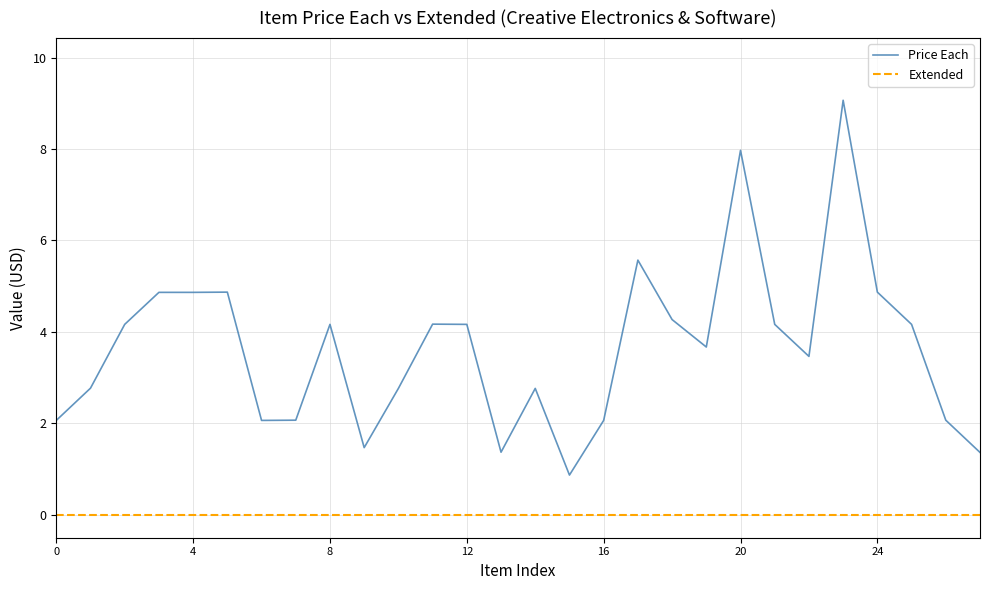

List the series in order of their peak value, highest first.

Price Each, Extended